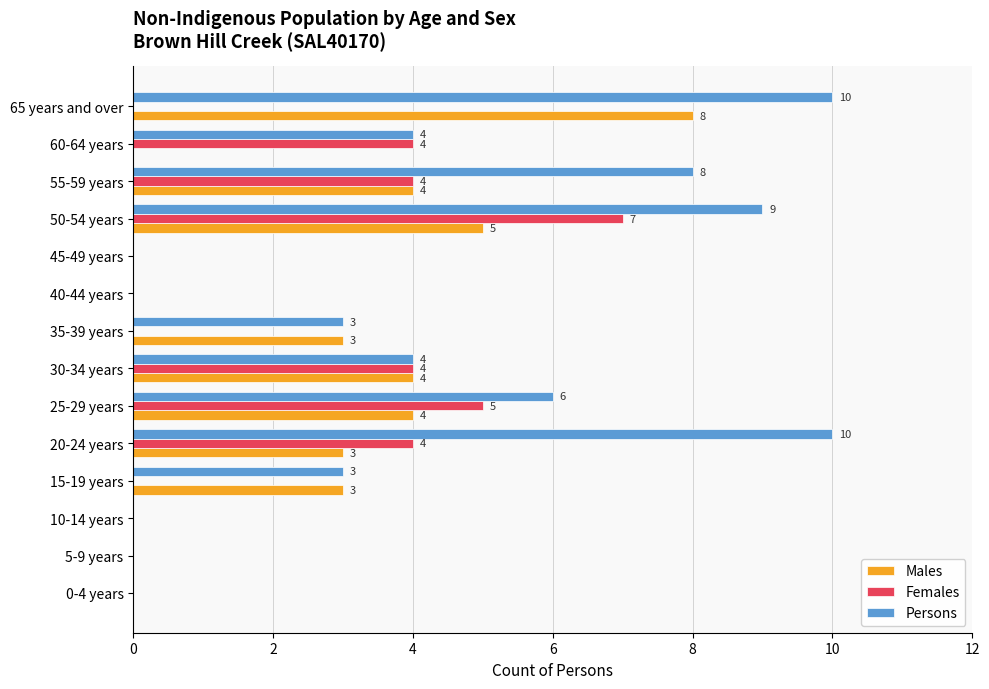

How many Persons values are between 0 and 8?

11